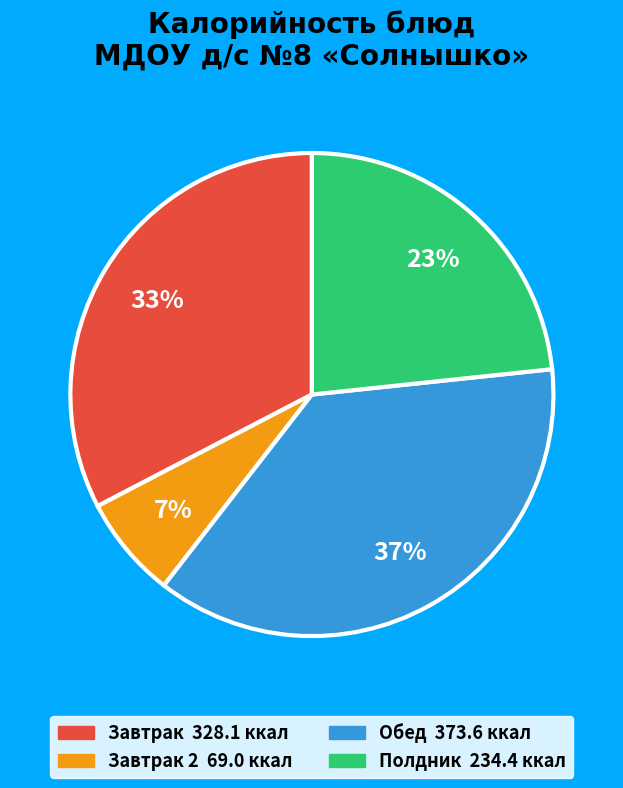

Does any single category account for the majority?

No